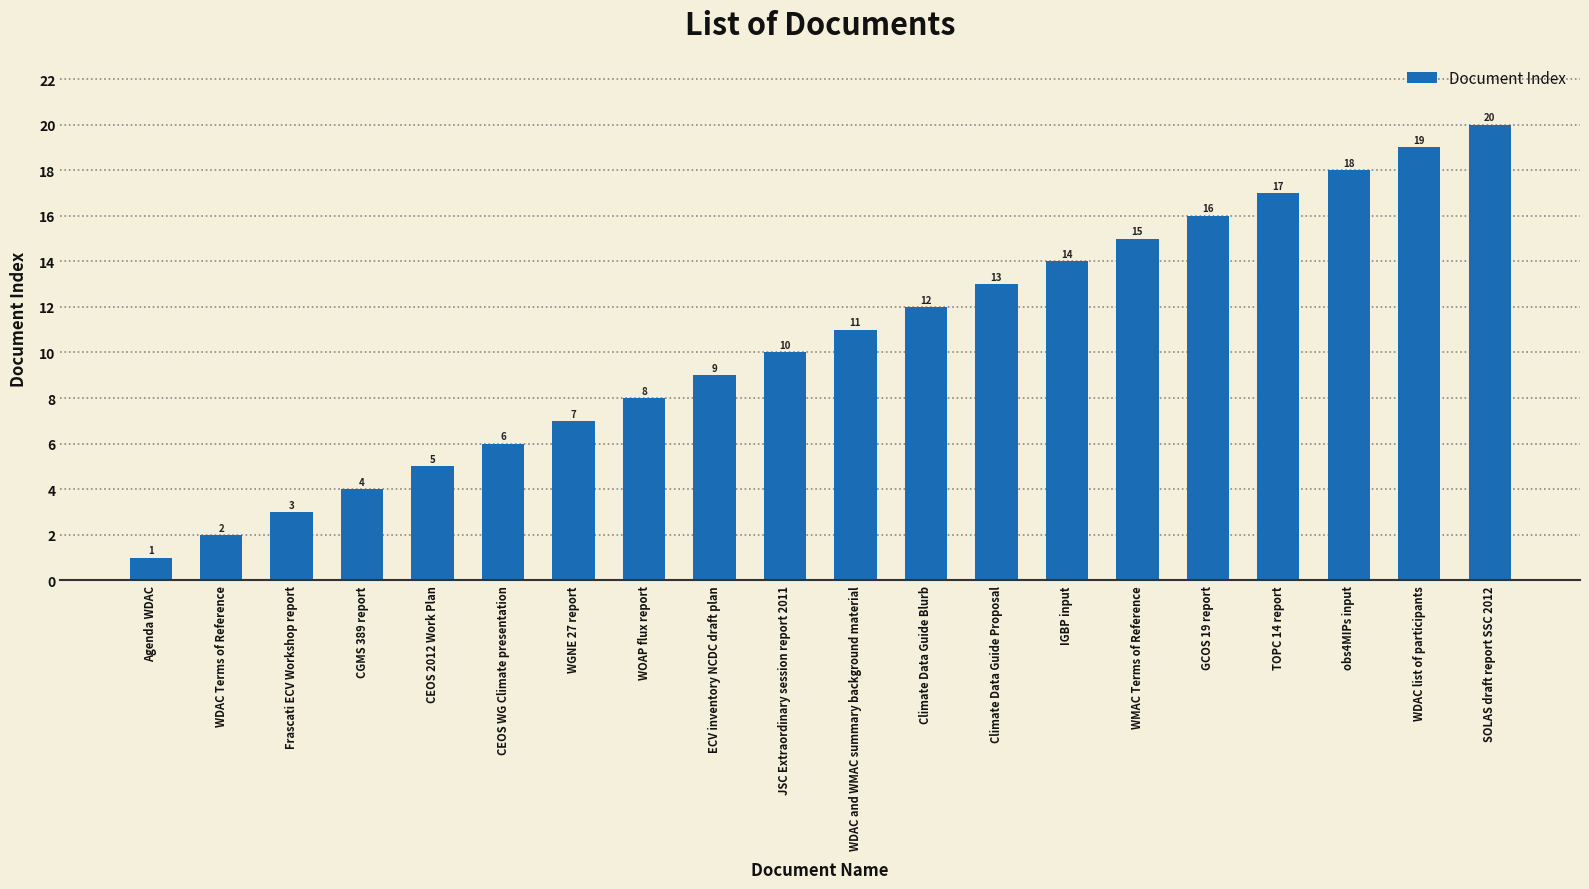

What is the sum of all values?

210